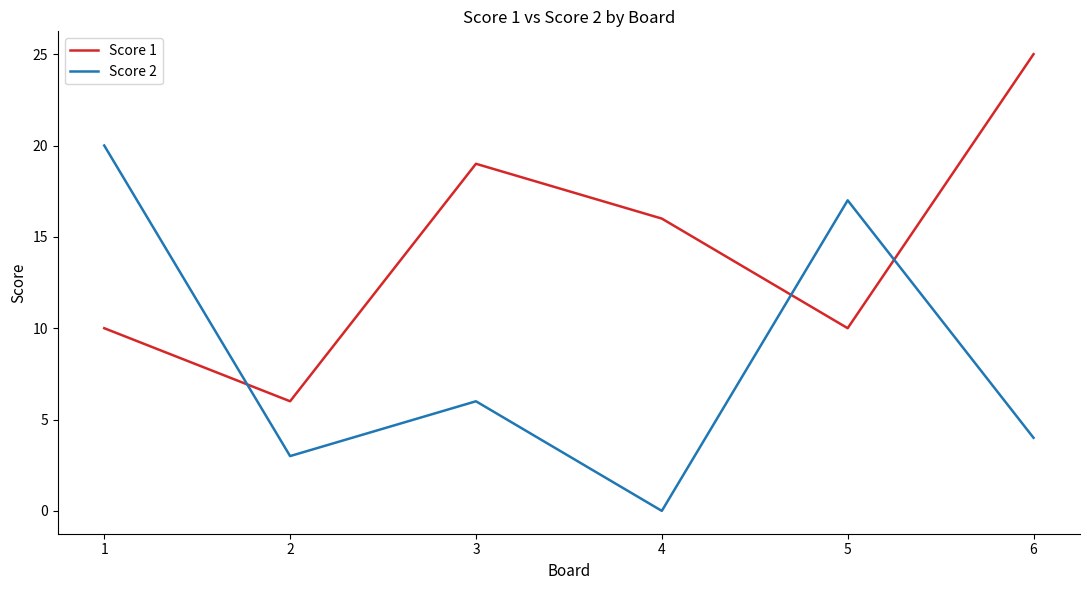

Count the number of categories in the chart.

6